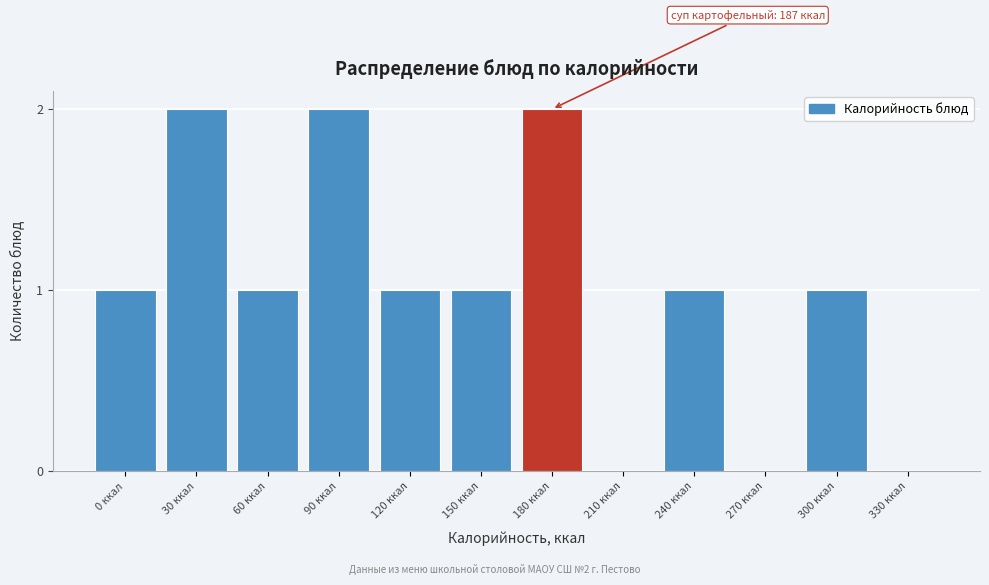

Reading left to right, transcribe all the data shown in this chart.

0 ккал=1	30 ккал=2	60 ккал=1	90 ккал=2	120 ккал=1	150 ккал=1	180 ккал=2	210 ккал=0	240 ккал=1	270 ккал=0	300 ккал=1	330 ккал=0